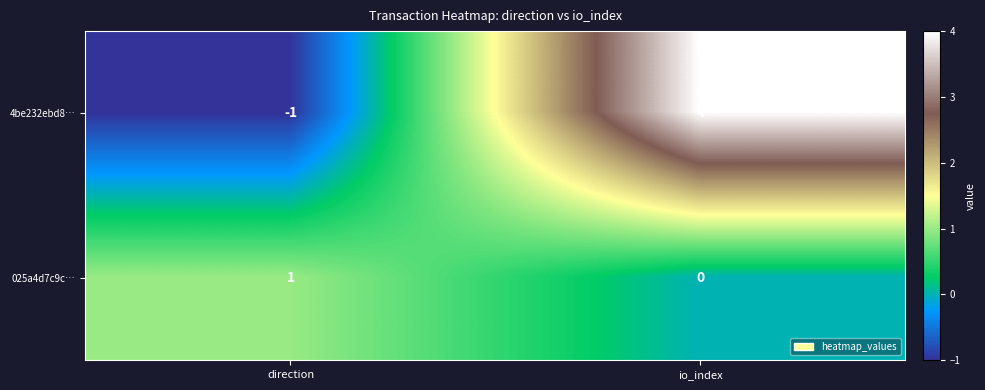

Reading left to right, what are all the values shown in this chart?

4be232ebd8…: direction=-1	io_index=4
025a4d7c9c…: direction=1	io_index=0